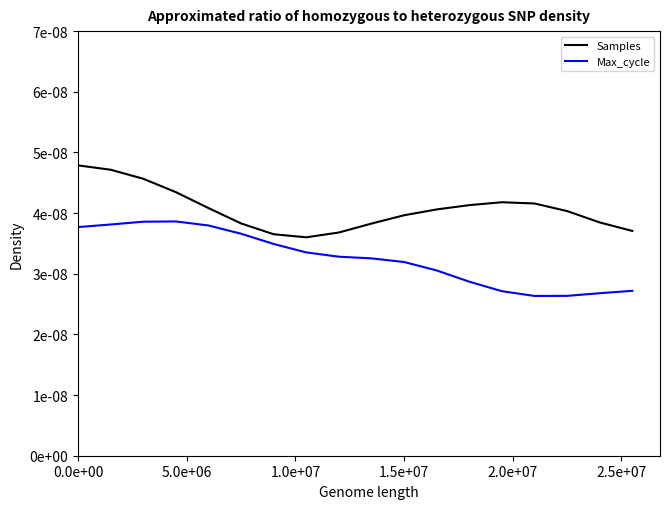

True or false: Samples and Max_cycle cross at least once.

False